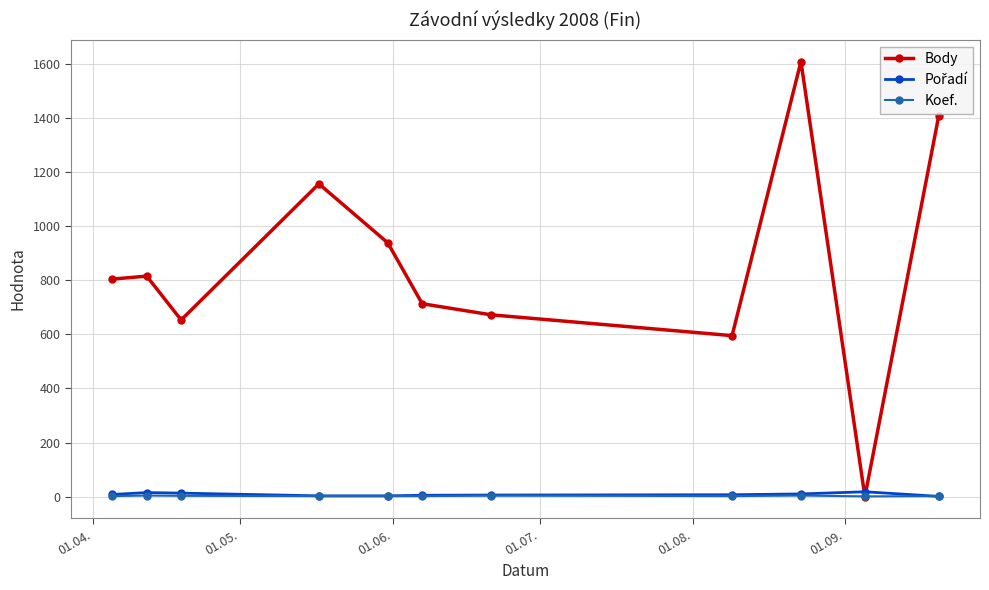

Which series has the widest spread of values?

Body